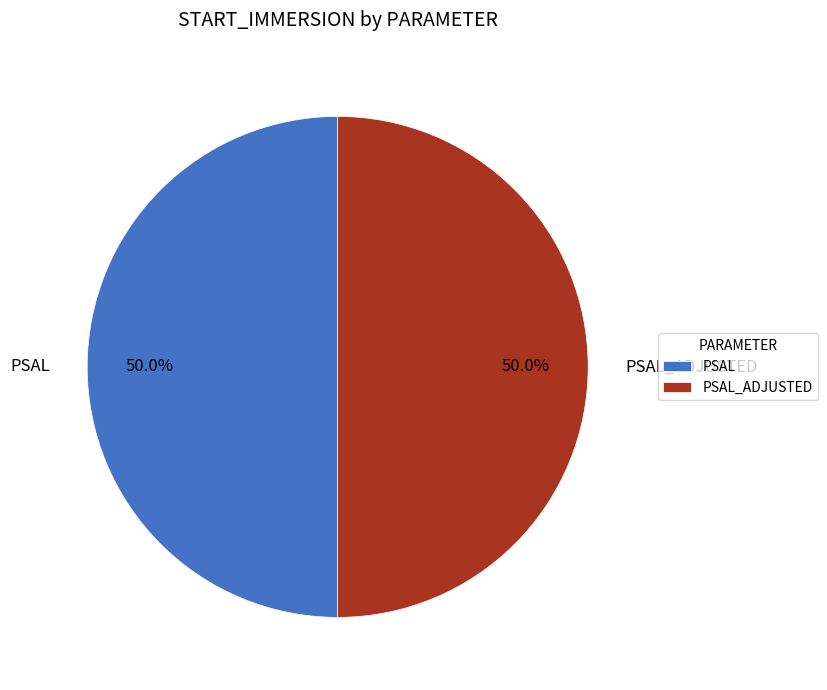

What percentage is NOT represented by PSAL_ADJUSTED?

50.0%